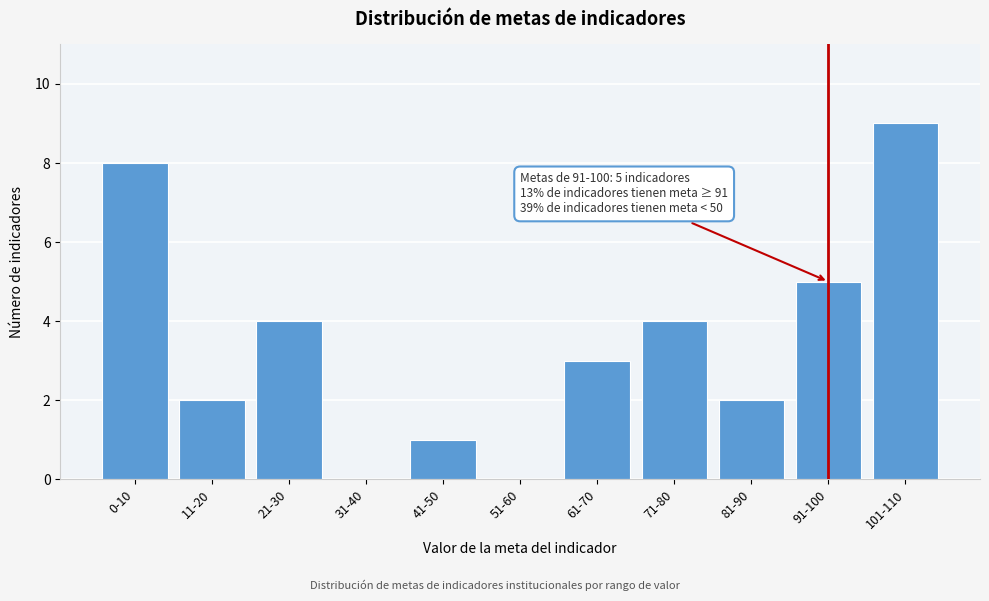

Reading right to left, extract all data points from this chart.

101-110=9	91-100=5	81-90=2	71-80=4	61-70=3	51-60=0	41-50=1	31-40=0	21-30=4	11-20=2	0-10=8